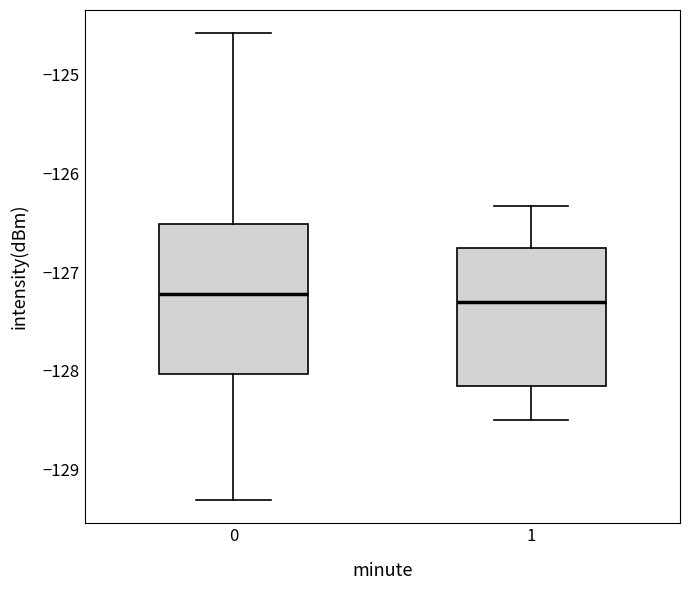

Where is the upper edge of the box at x = 1 on the y-axis? The values are not printed on the chart, so give them approximately, as read against the axis.

-126.8